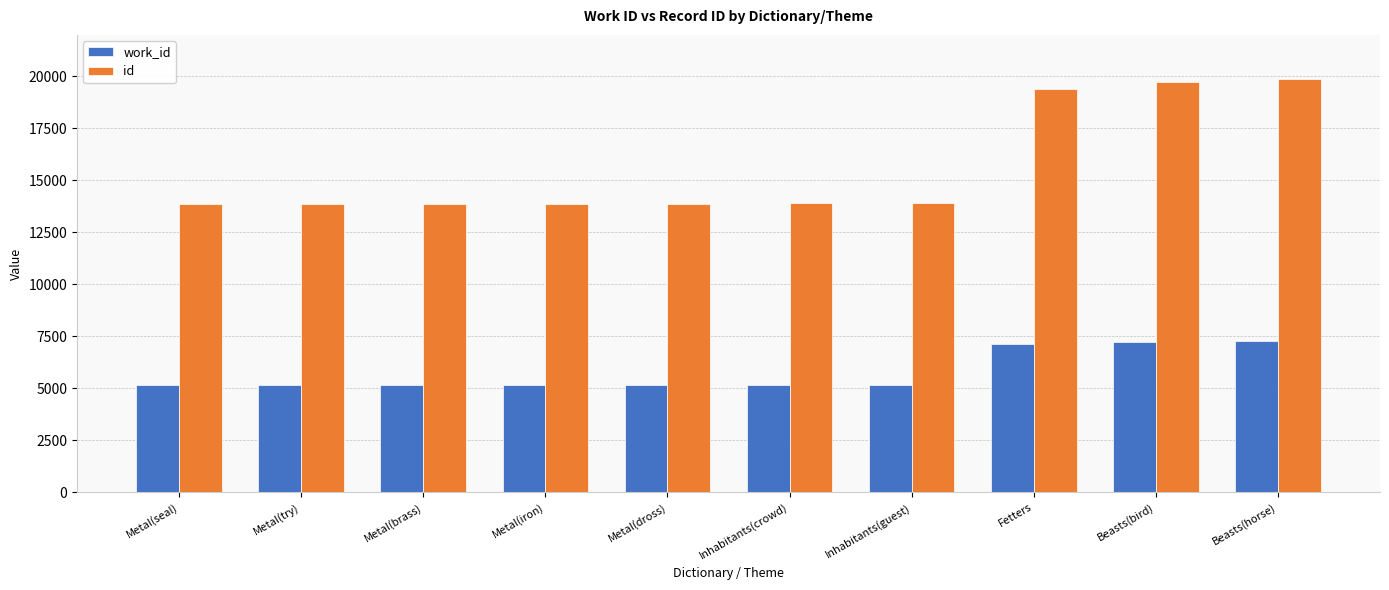

How many categories are shown in the chart?

10